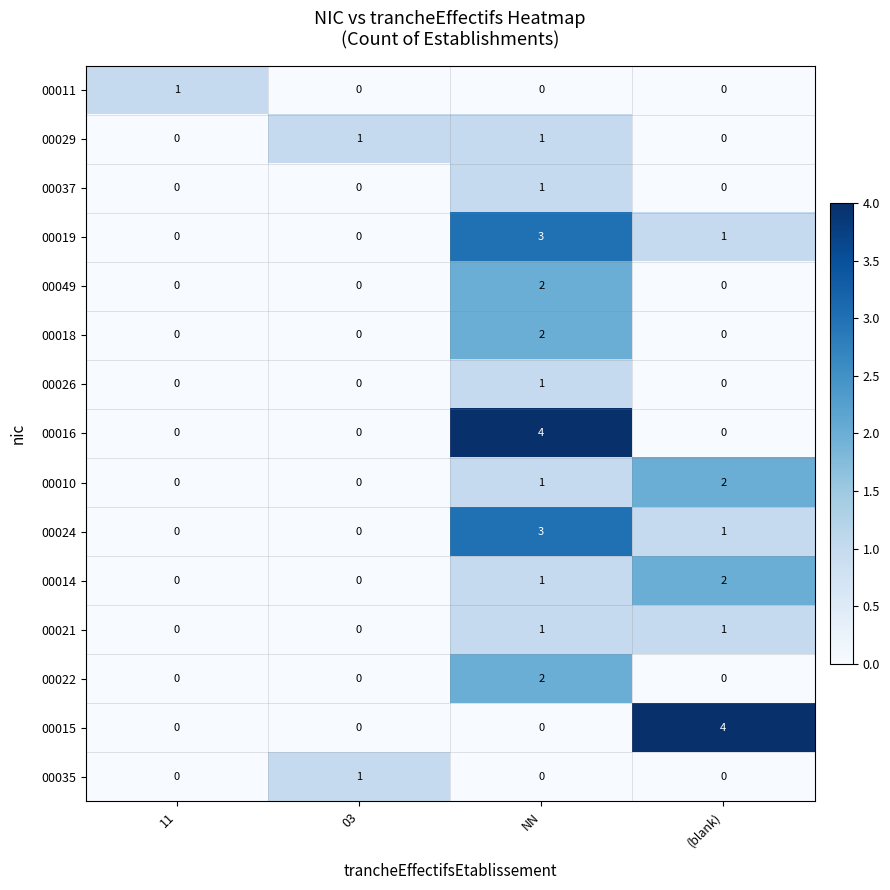

The value of 00019 at (blank) is 0. True or false?

False